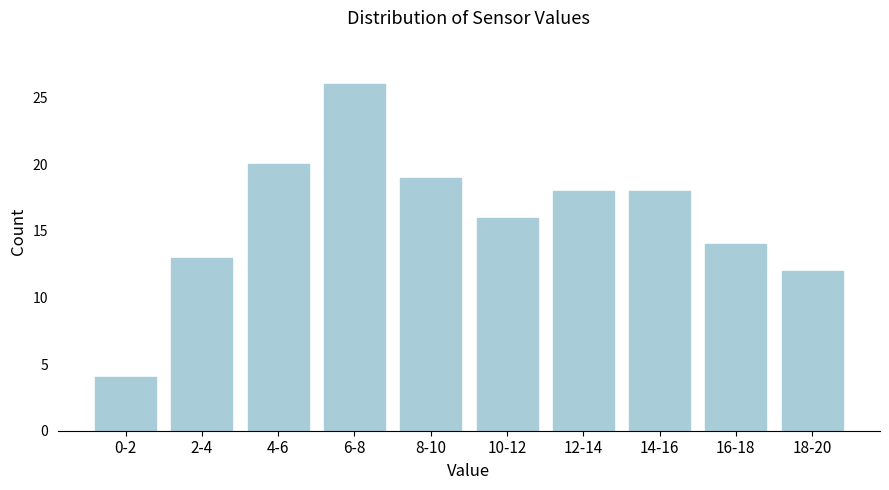

Reading right to left, what are all the values shown in this chart?

12	14	18	18	16	19	26	20	13	4